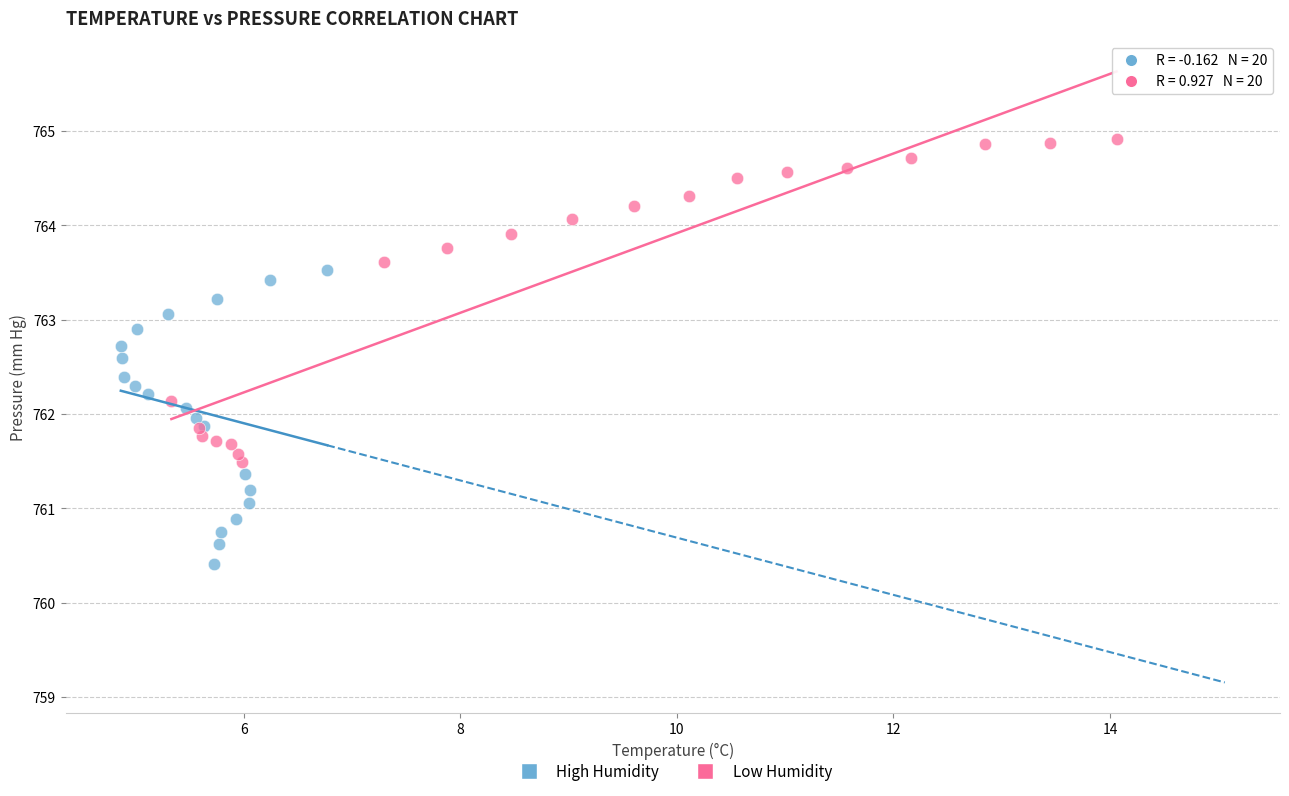

Which series reaches the minimum Y coordinate?

High Humidity